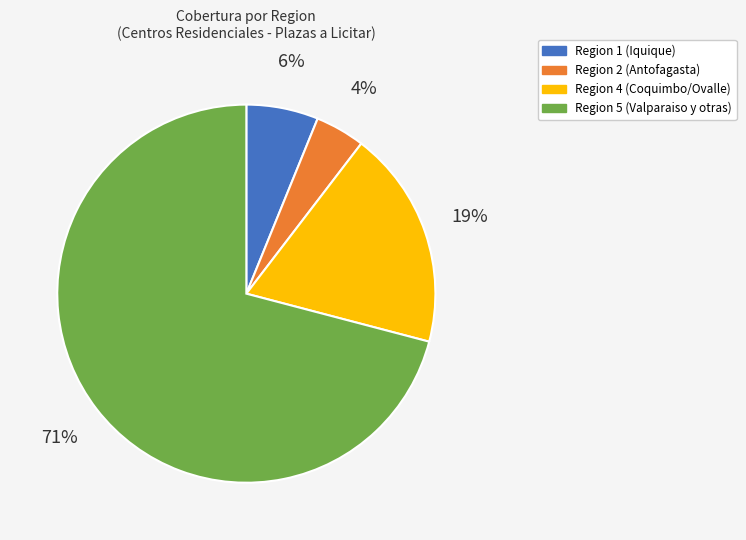

To the nearest percent, what is the difference between the largest and smallest slice percentages?

67%